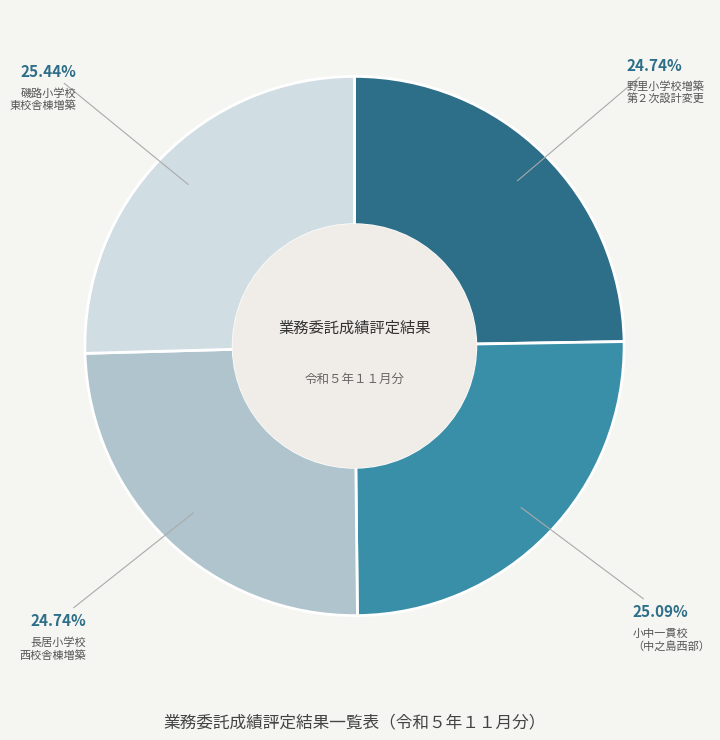

Is there any slice that represents more than half of the pie?

No